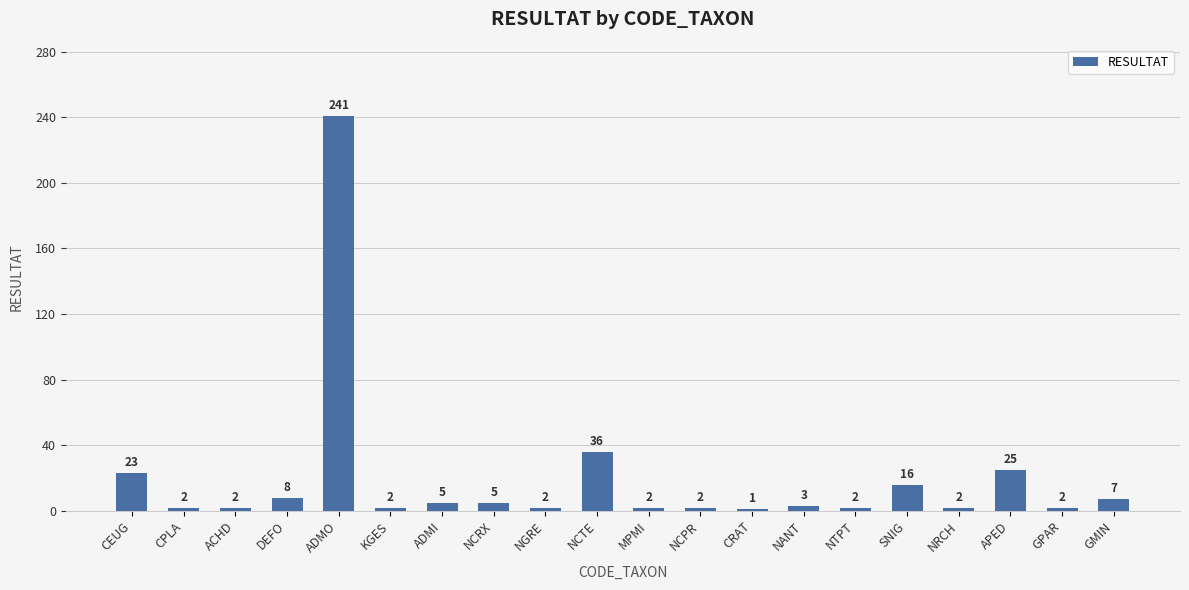

Reading right to left, list all the values displayed in this chart.

7	2	25	2	16	2	3	1	2	2	36	2	5	5	2	241	8	2	2	23